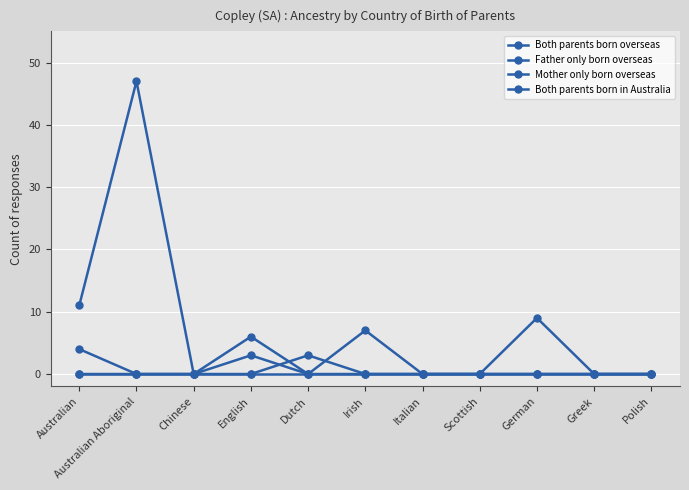

Rank the series by their maximum value, from highest to lowest.

Both parents born in Australia, Mother only born overseas, Both parents born overseas, Father only born overseas